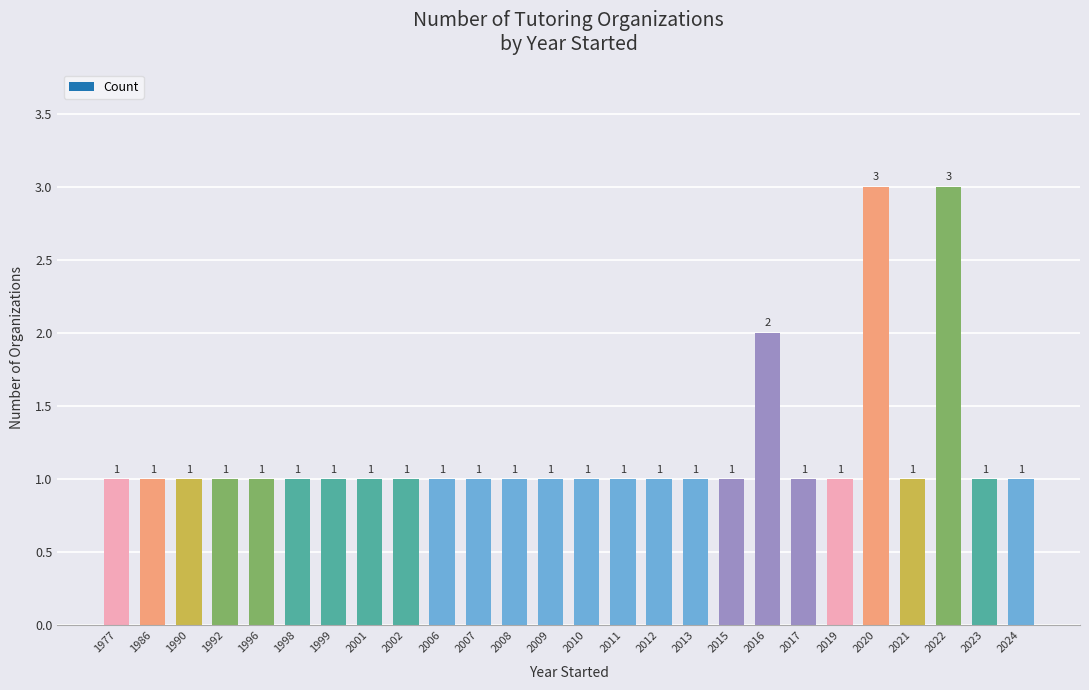

How many values exceed 1?

3